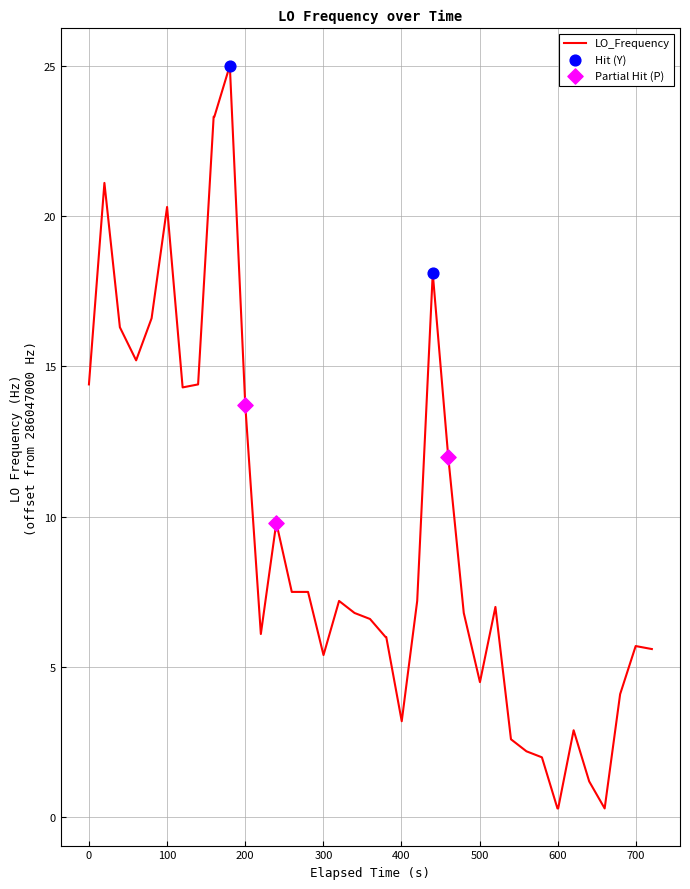

What is the difference between the maximum and minimum values?

24.7